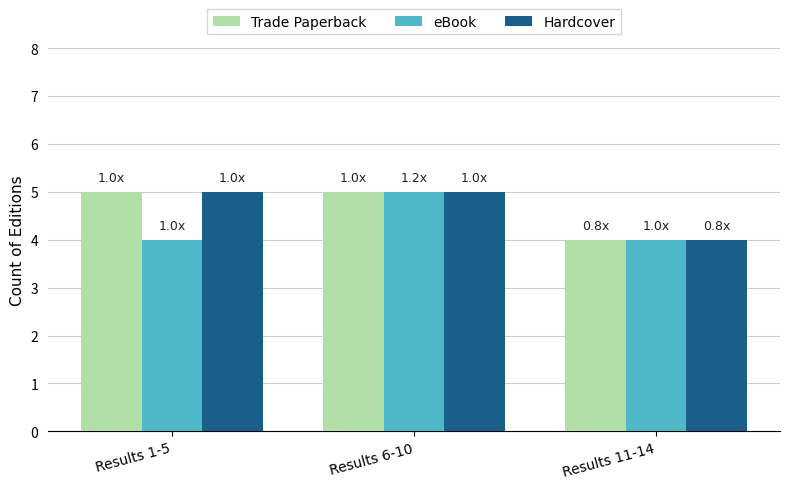

What is the minimum value for Trade Paperback?

4